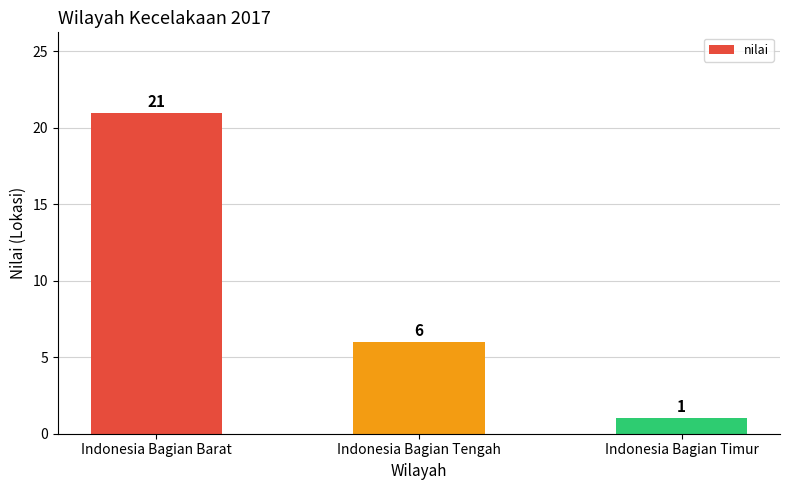

What is the label of the 2nd bar from the right?

Indonesia Bagian Tengah